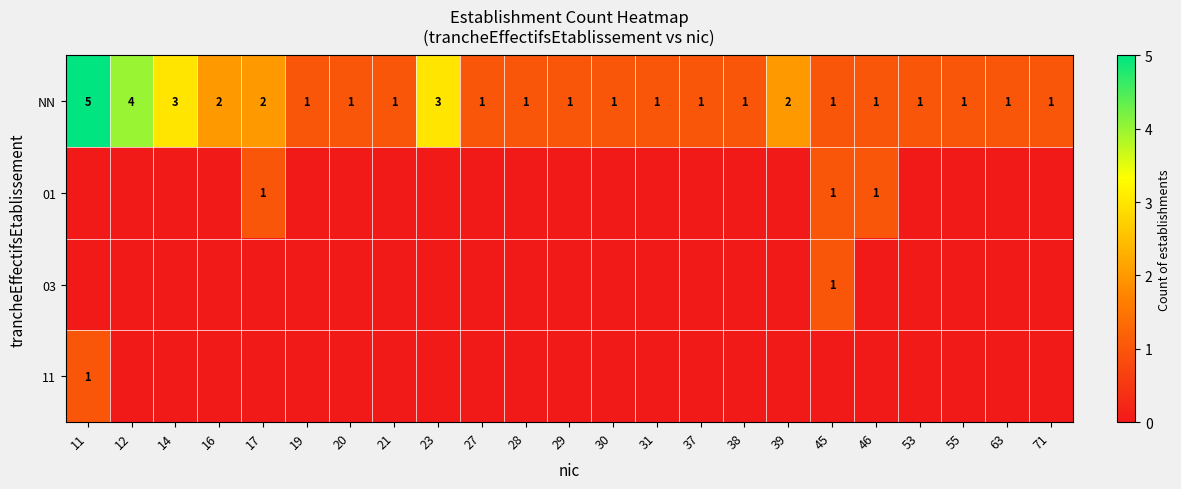

What is the sum of all NN values?

37